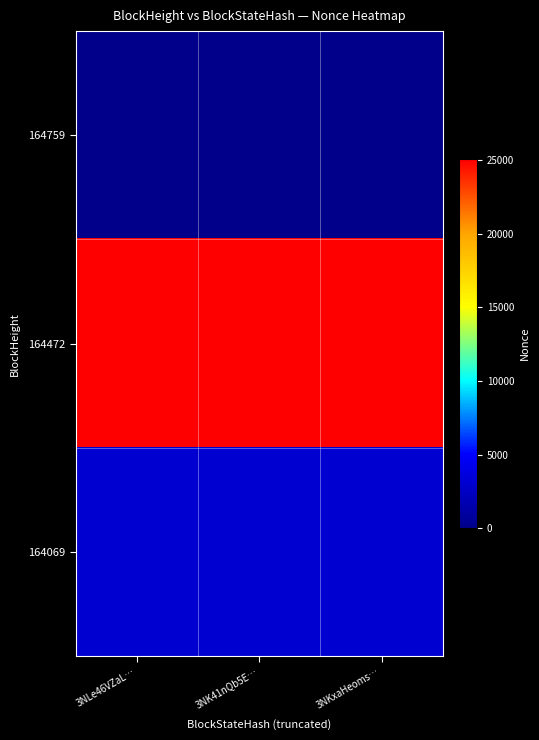

At how many categories does at least one series exceed 19670?

3